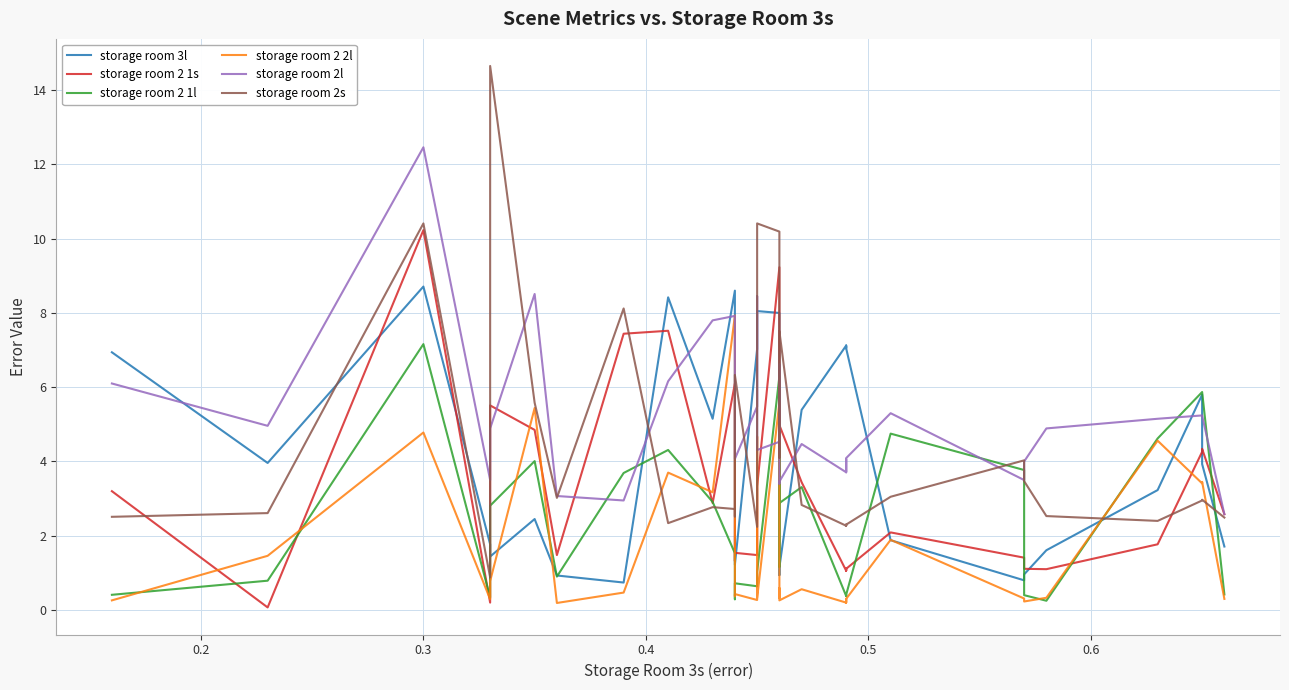

Does the chart display data point markers on the line(s)?

No